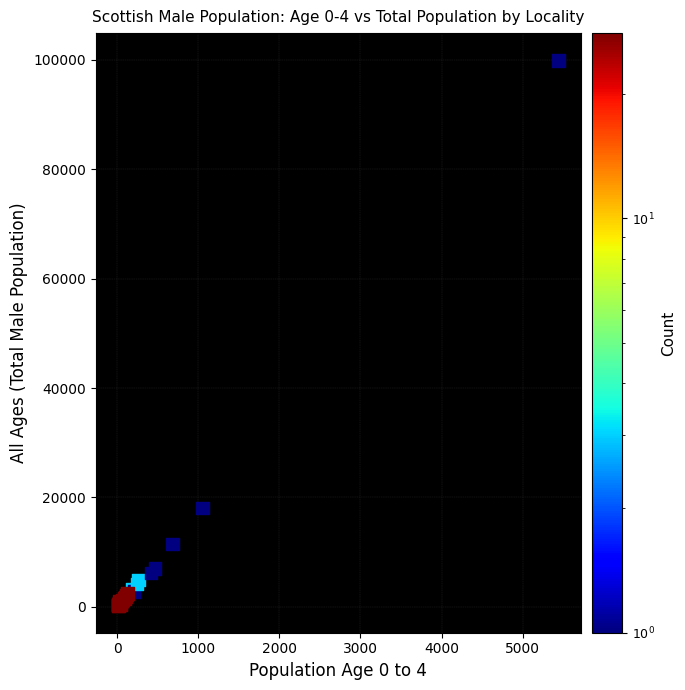

What Y value in the scatter plot is closest to 50080?

18036